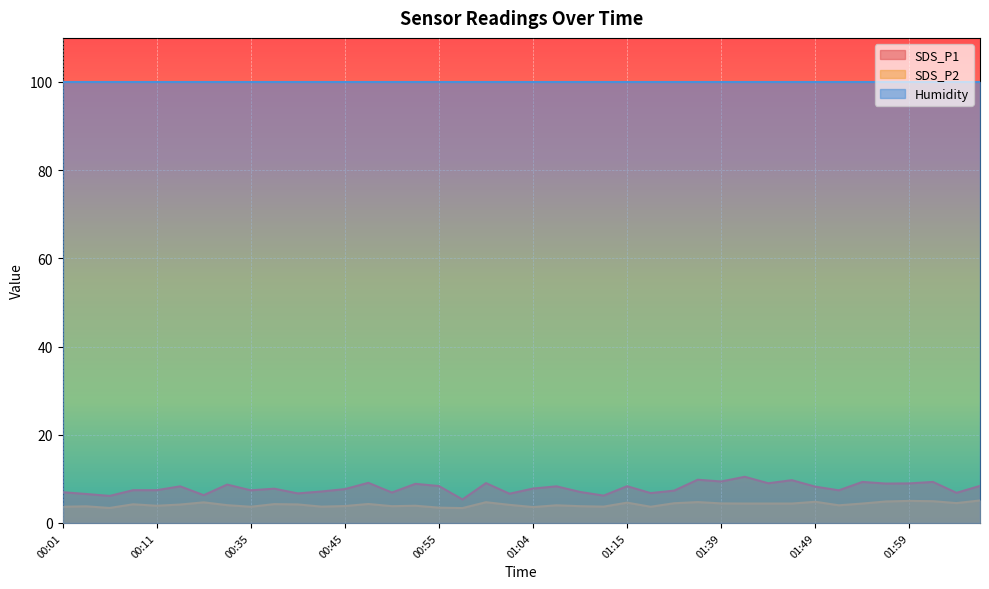

How many distinct data groups are displayed?

3